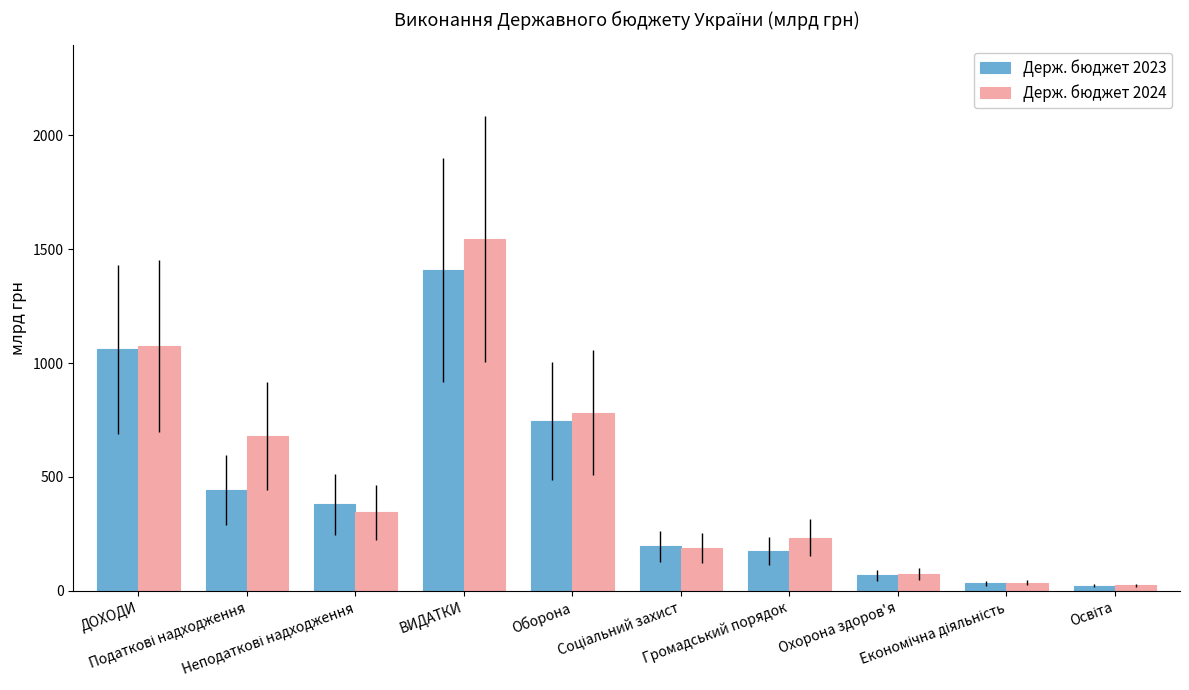

What is the maximum value shown in the chart?

1545.8